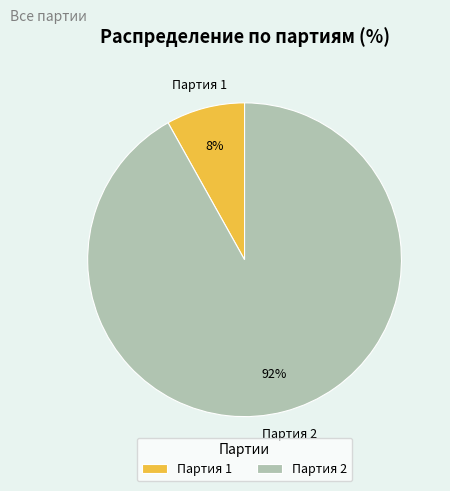

To the nearest percent, what is the combined percentage of Партия 1 and Партия 2?

100%